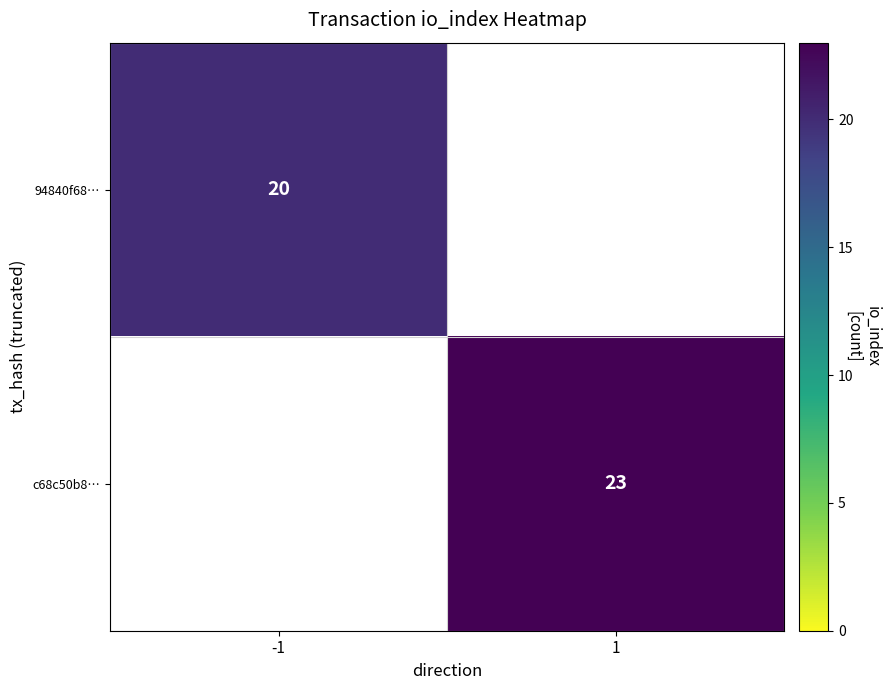

At how many categories does at least one series exceed 21?

1